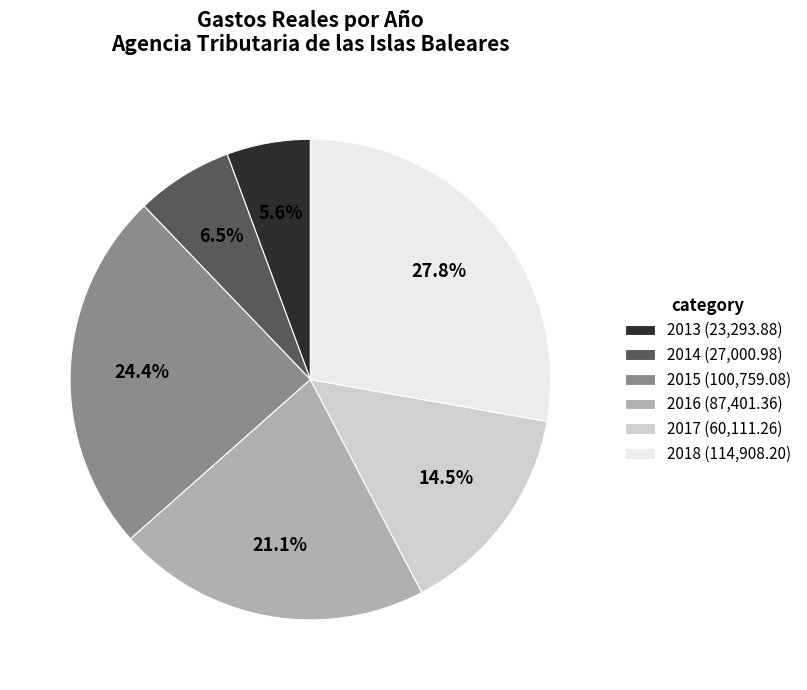

Is it true that 2017 is 24% of the pie?

False